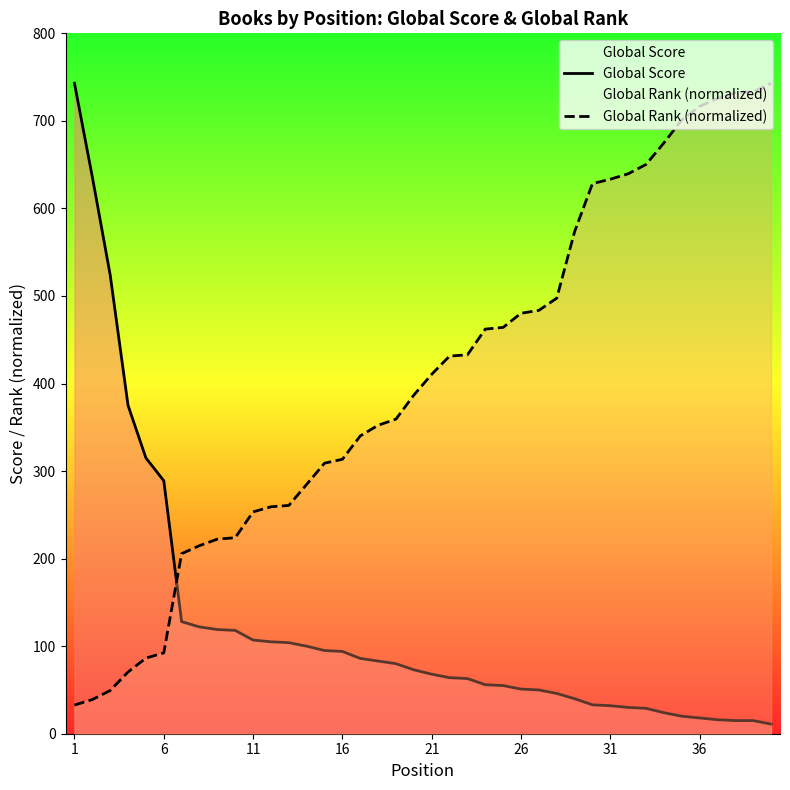

The value of Global Score at 16 is 58.3. True or false?

False